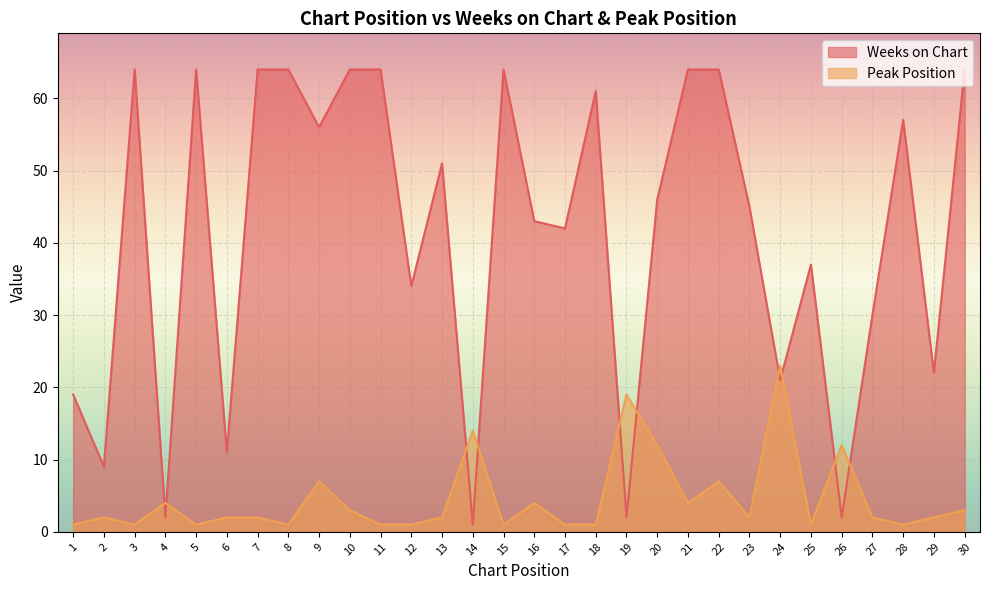

Rank the series by their average value, from lowest to highest.

Peak Position, Weeks on Chart